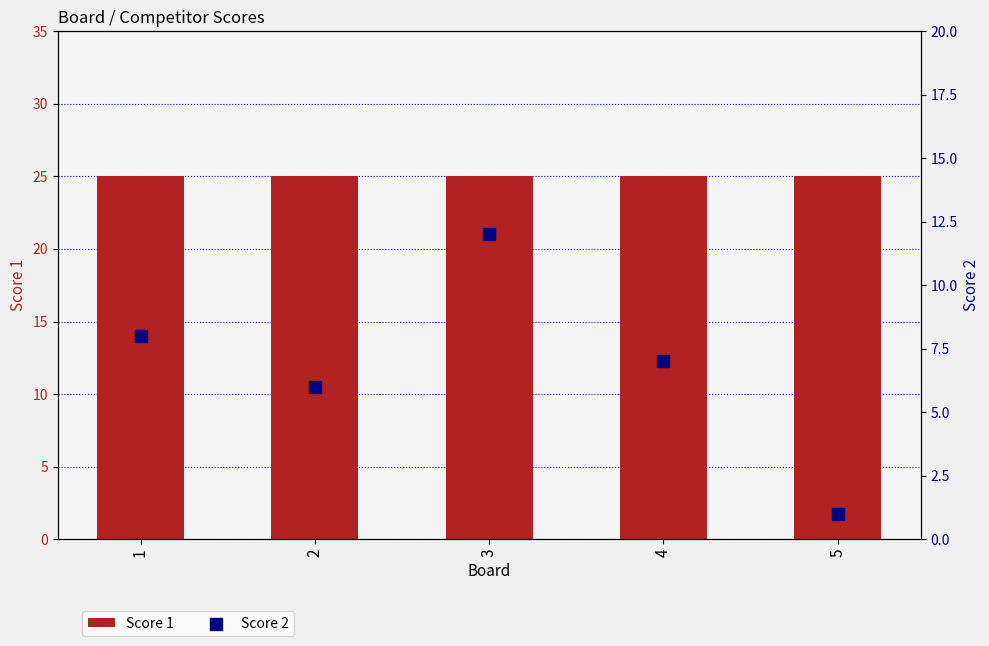

Which series reaches the maximum Y coordinate?

Score 1